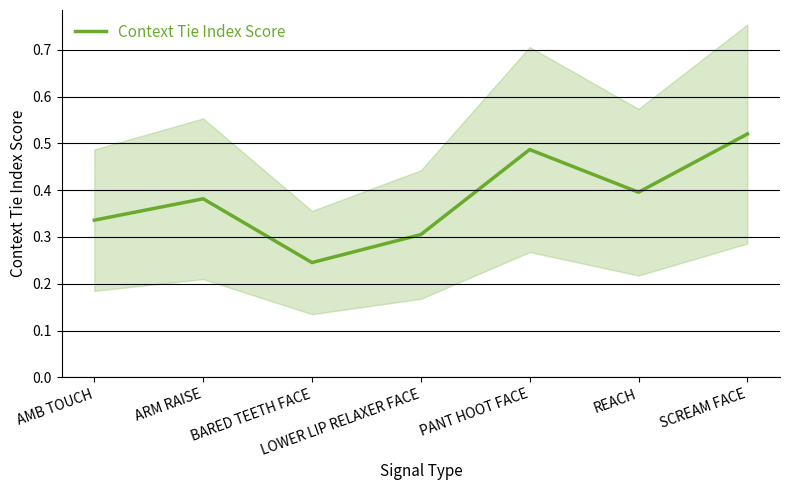

What value does the data have at LOWER LIP RELAXER FACE?

0.3